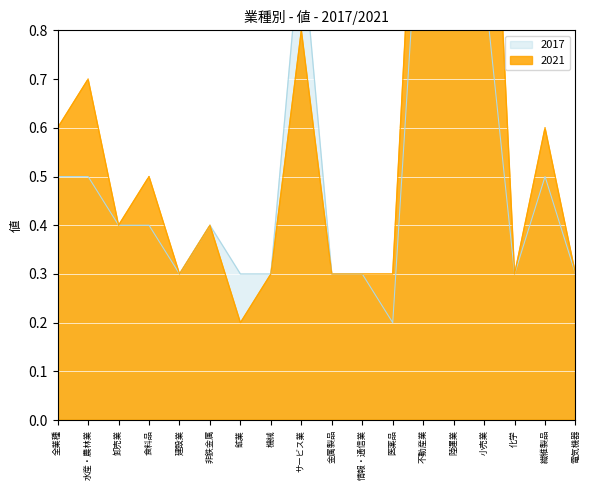

What is the average value of the 2021 series?

0.6